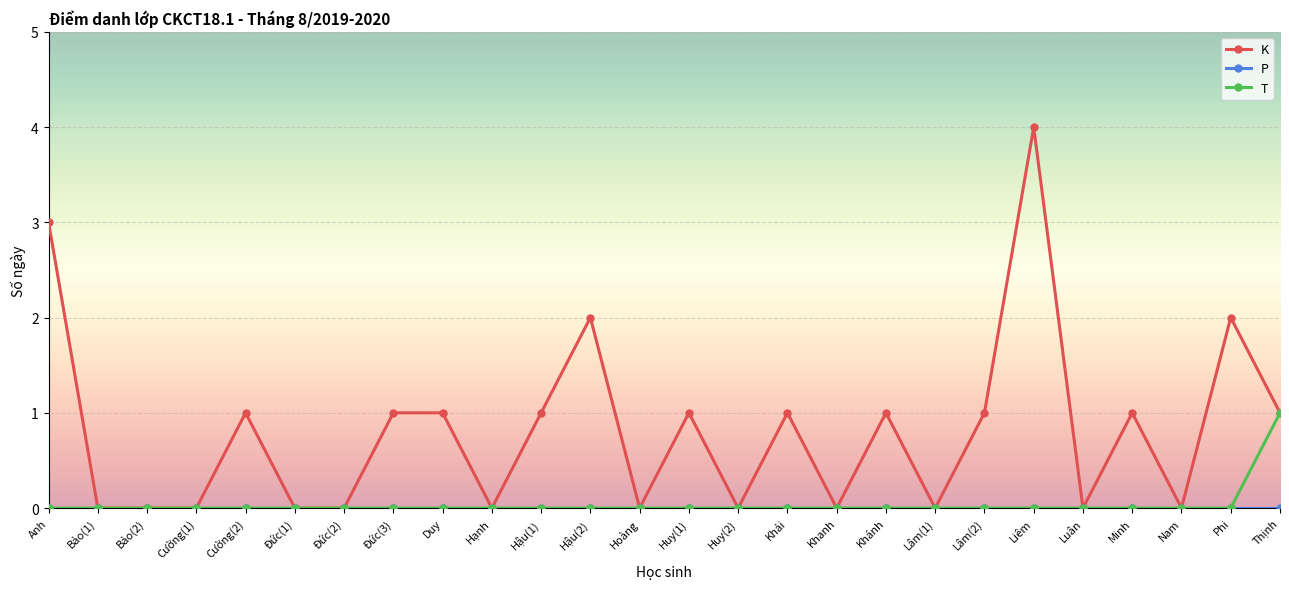

What is the label of the 13th point from the left?

Hoàng